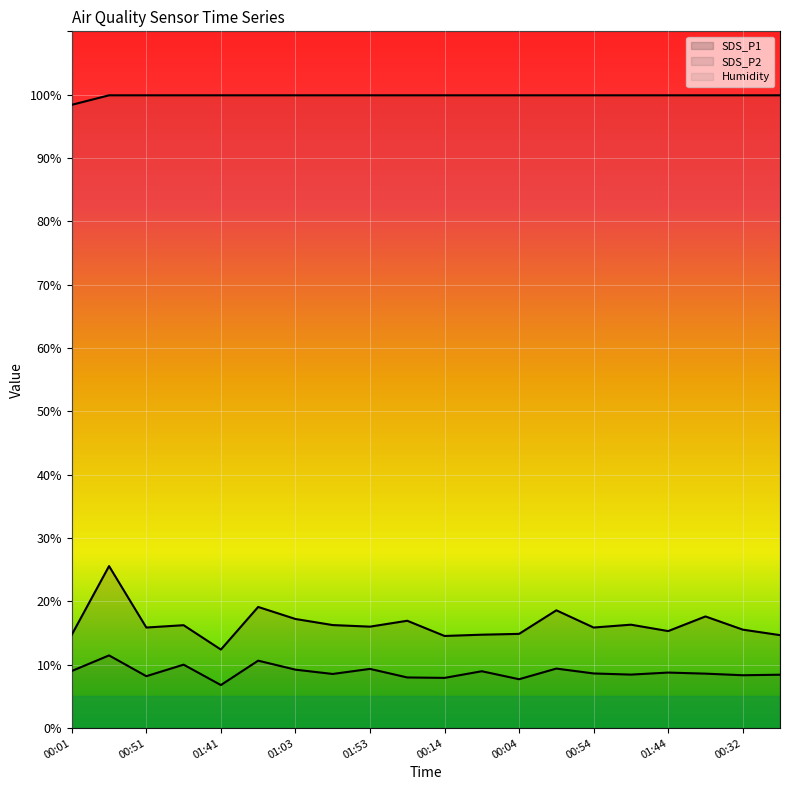

What is the difference between the highest and lowest values at 00:54?

91.4